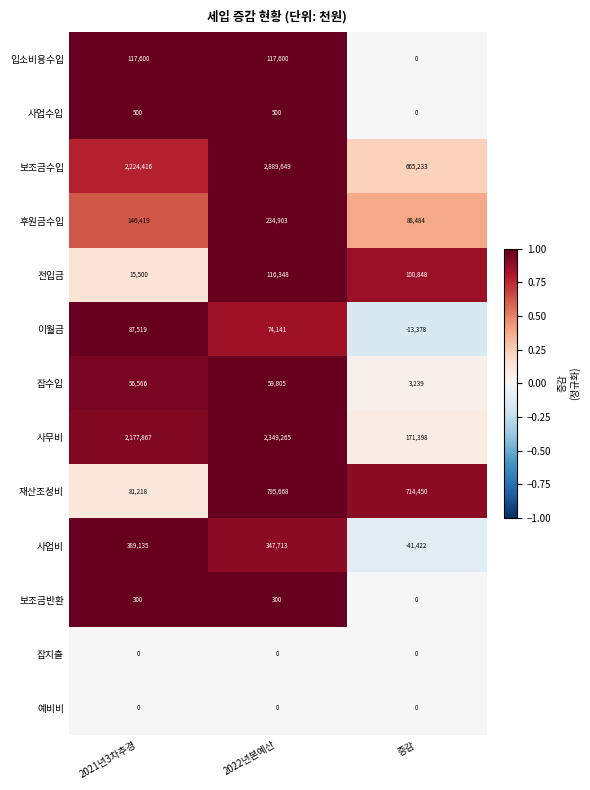

Which series has the widest spread of values?

보조금수입